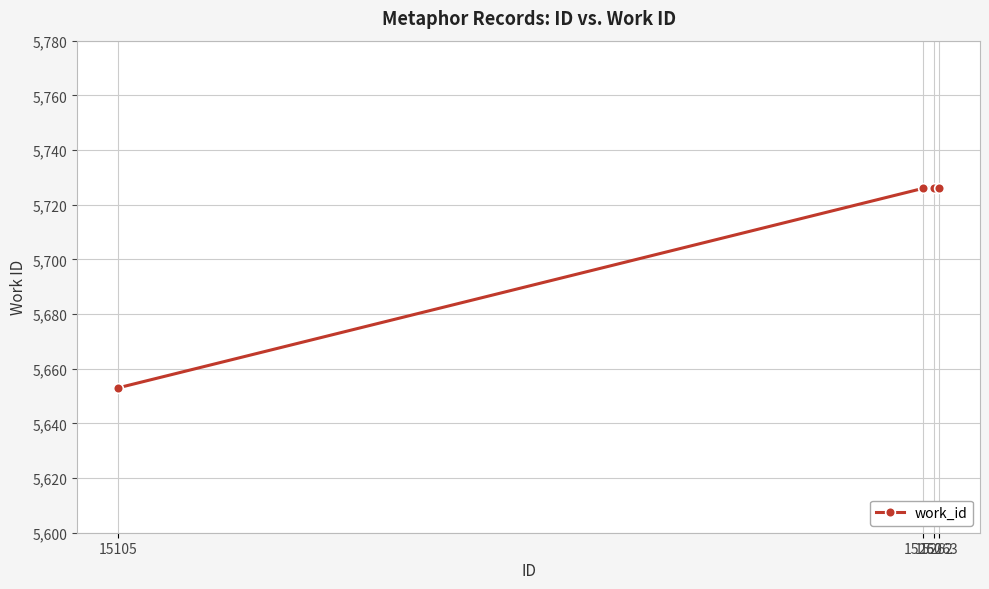

What is the smallest value displayed?

5653